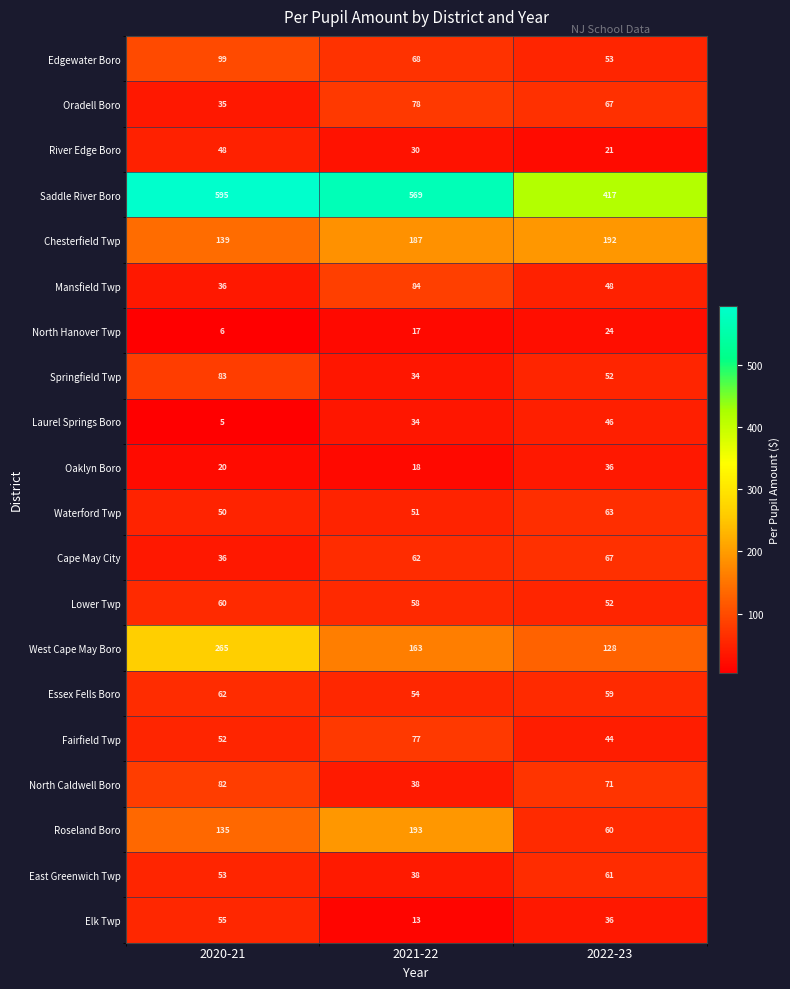

The value of Lower Twp at 2022-23 is 11. True or false?

False